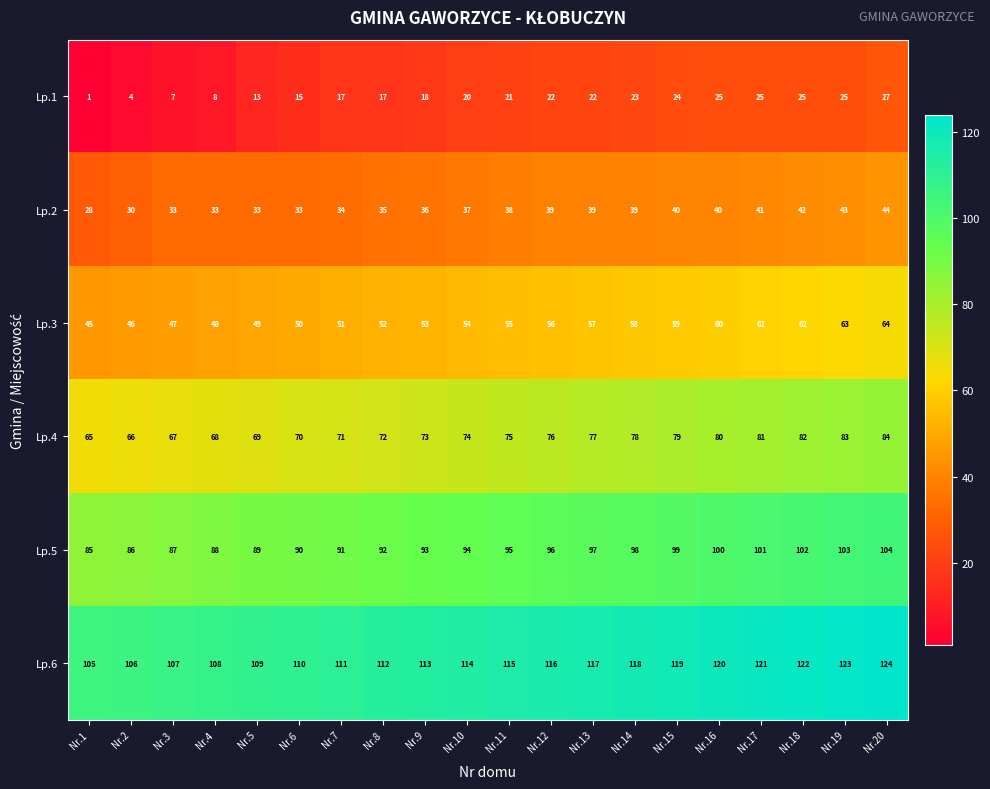

The value of Lp.2 at Nr.14 is 8. True or false?

False